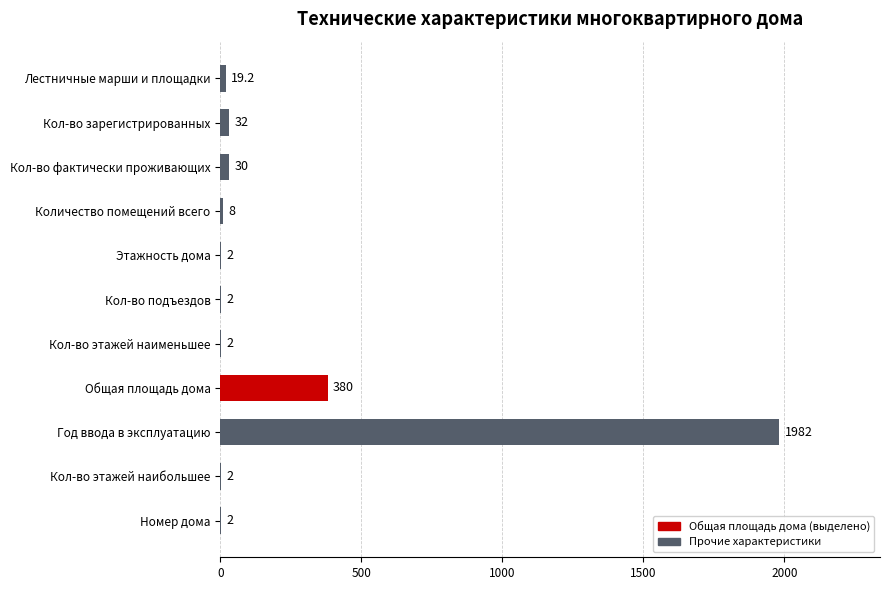

Read the value at Количество помещений всего.

8.0